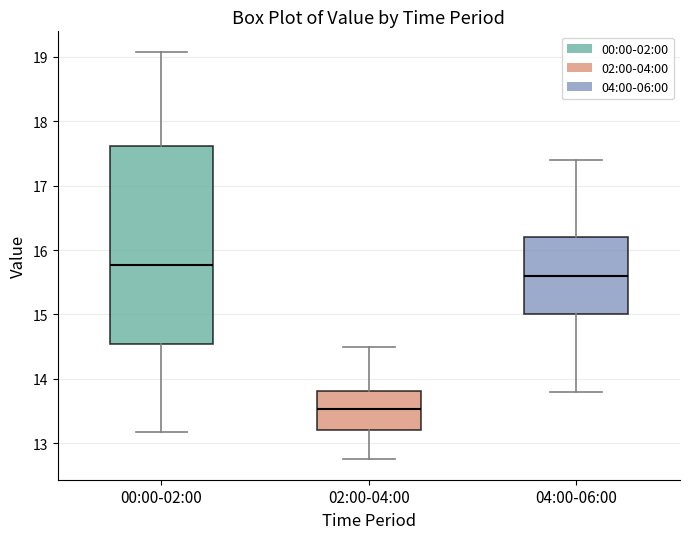

Which box has the highest median line?

00:00-02:00